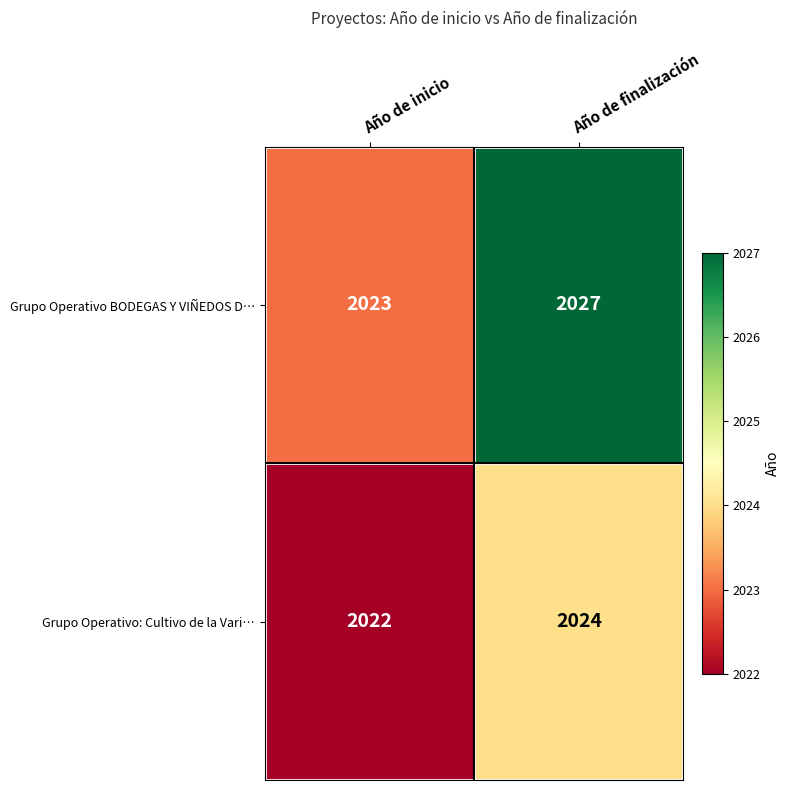

What is the minimum value for Grupo Operativo BODEGAS Y VIÑEDOS D…?

2023